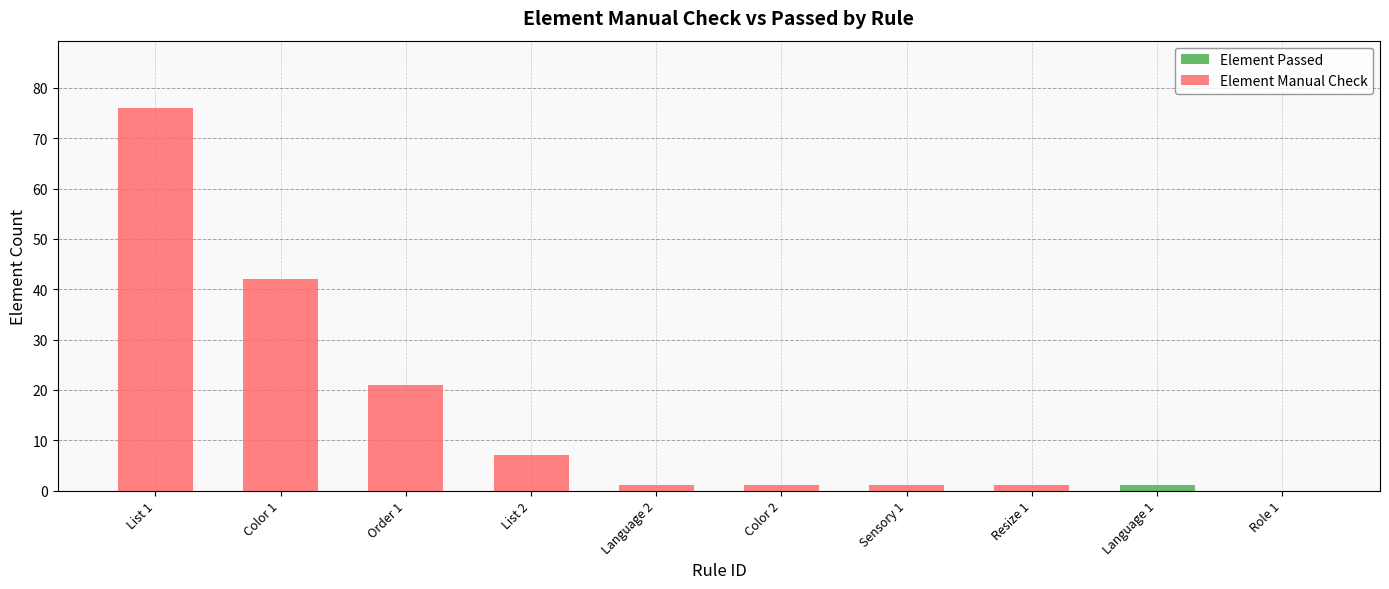

At which category is the sum across all series the highest?

List 1